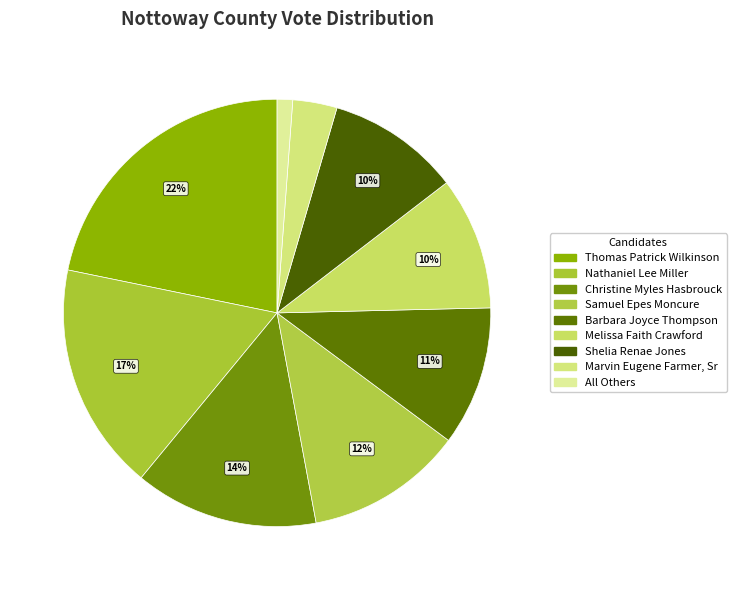

Which slice is the smallest?

All Others